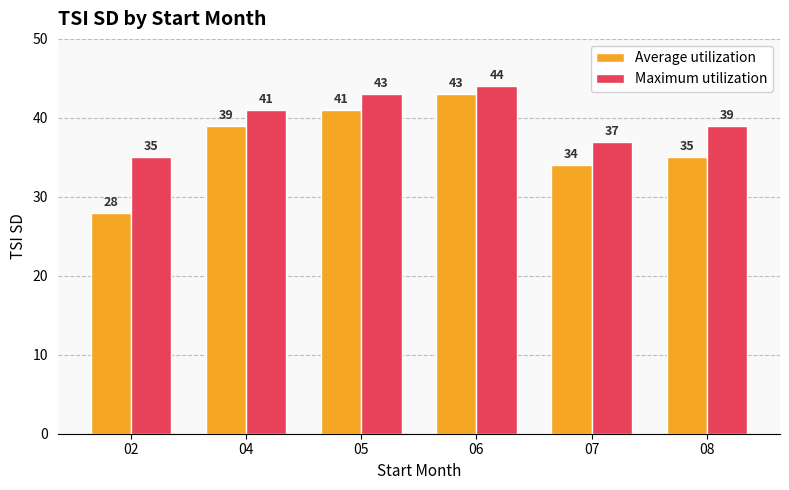

Reading left to right, extract all data points from this chart.

Average utilization: 02=28	04=39	05=41	06=43	07=34	08=35
Maximum utilization: 02=35	04=41	05=43	06=44	07=37	08=39